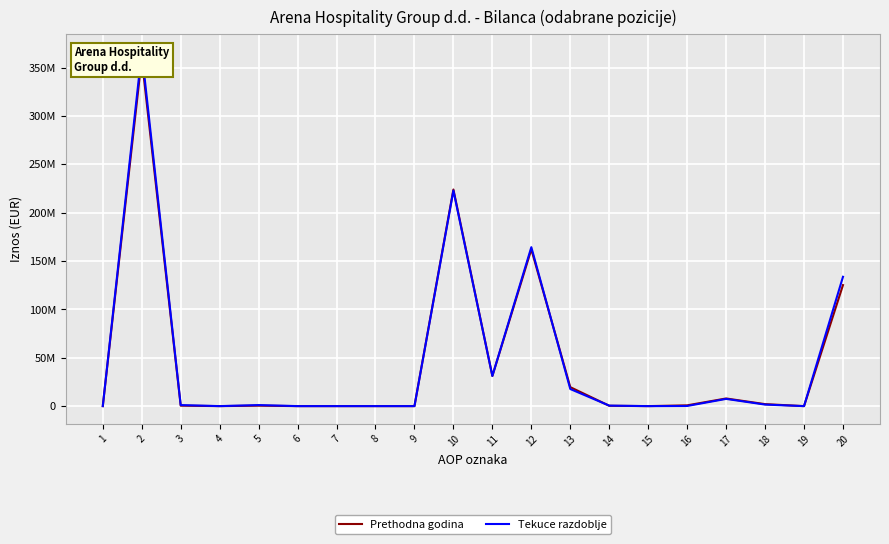

The Tekuce razdoblje series shows 279333439 at 12. True or false?

False